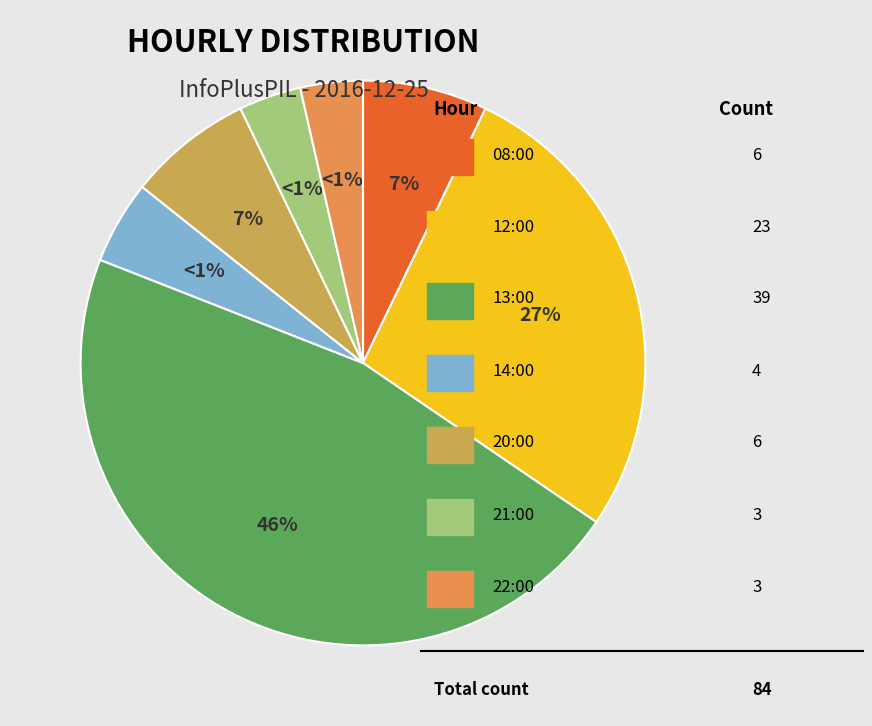

What is the ratio of the value at 21:00 to the value at 20:00?

0.5